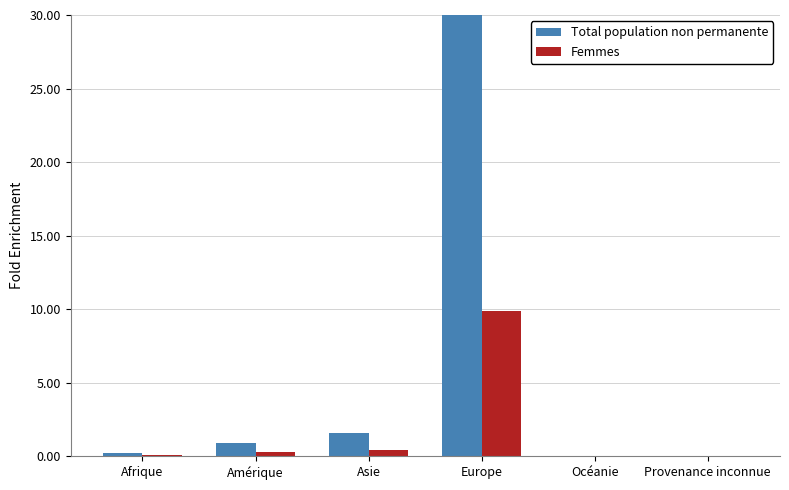

At which label is Total population non permanente closest to 15?

Asie